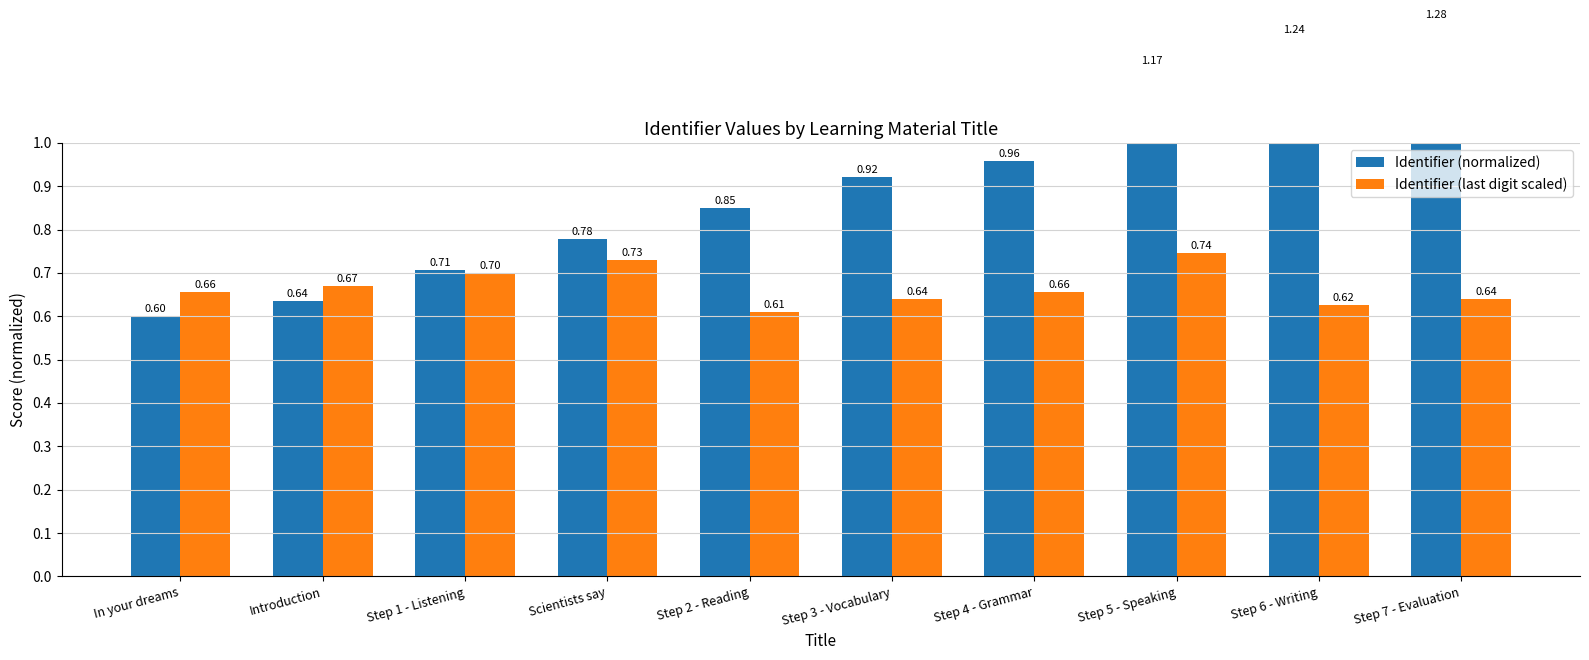

Count the number of categories in the chart.

10